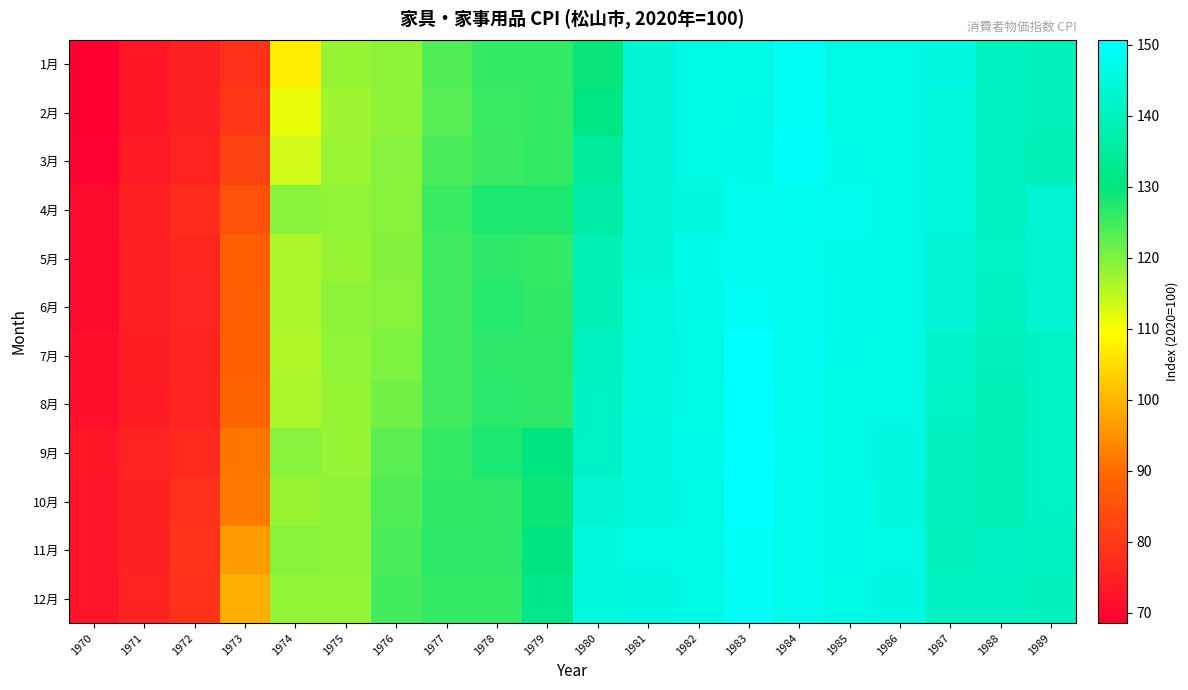

At 1970, list the series in order from largest to smallest.

9月, 10月, 11月, 12月, 7月, 8月, 4月, 5月, 6月, 3月, 1月, 2月